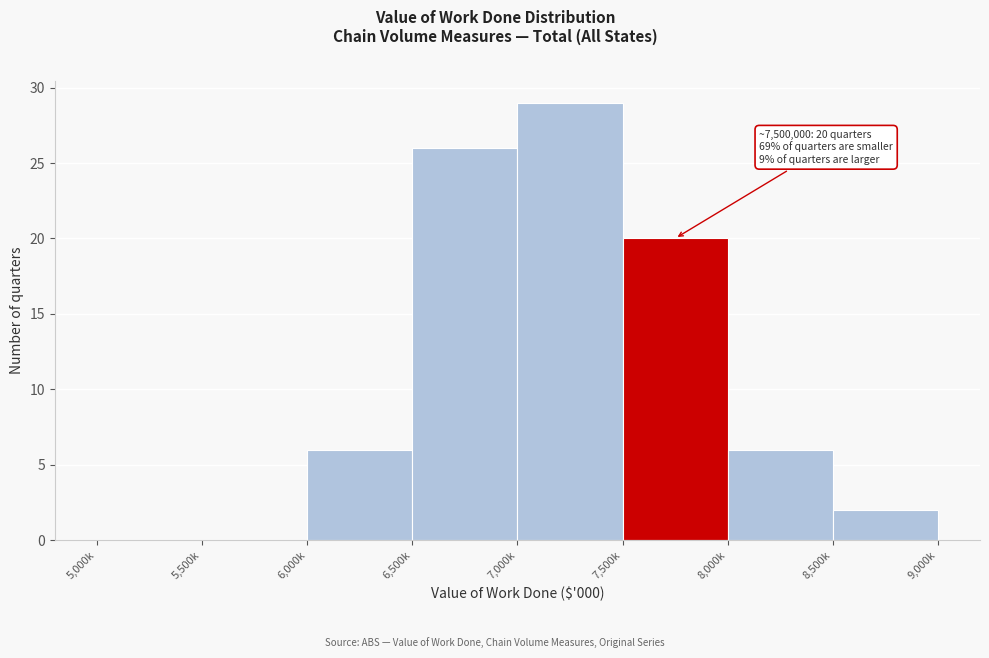

Reading left to right, list all the values displayed in this chart.

5,000k=0	5,500k=0	6,000k=6	6,500k=26	7,000k=29	7,500k=20	8,000k=6	8,500k=2